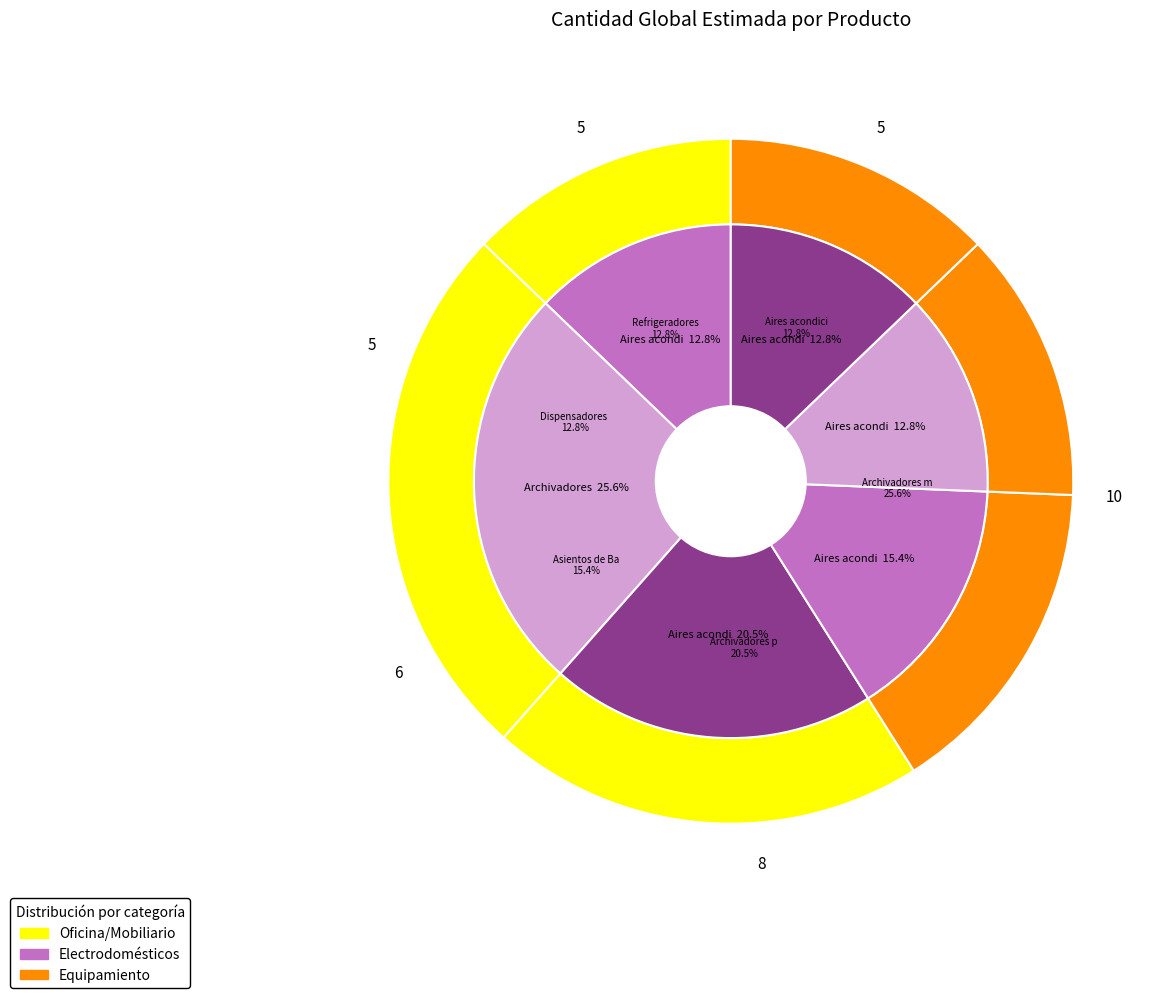

What percentage do Refrigeradores domesticos and Asientos de Banqueta together represent?

28.2%